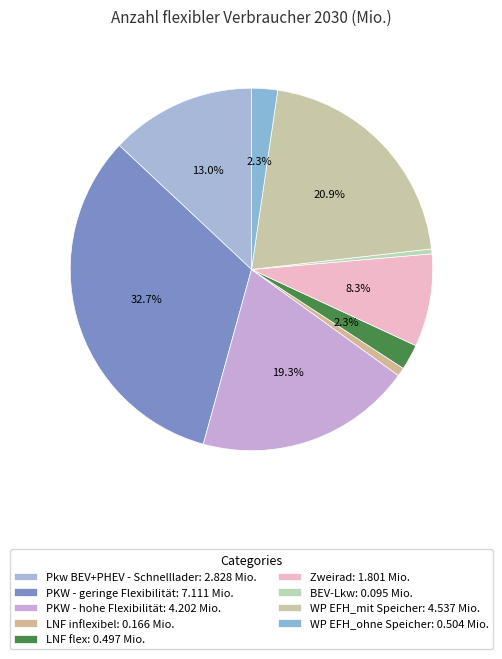

To the nearest percent, what portion does PKW - geringe Flexibilität represent?

33%